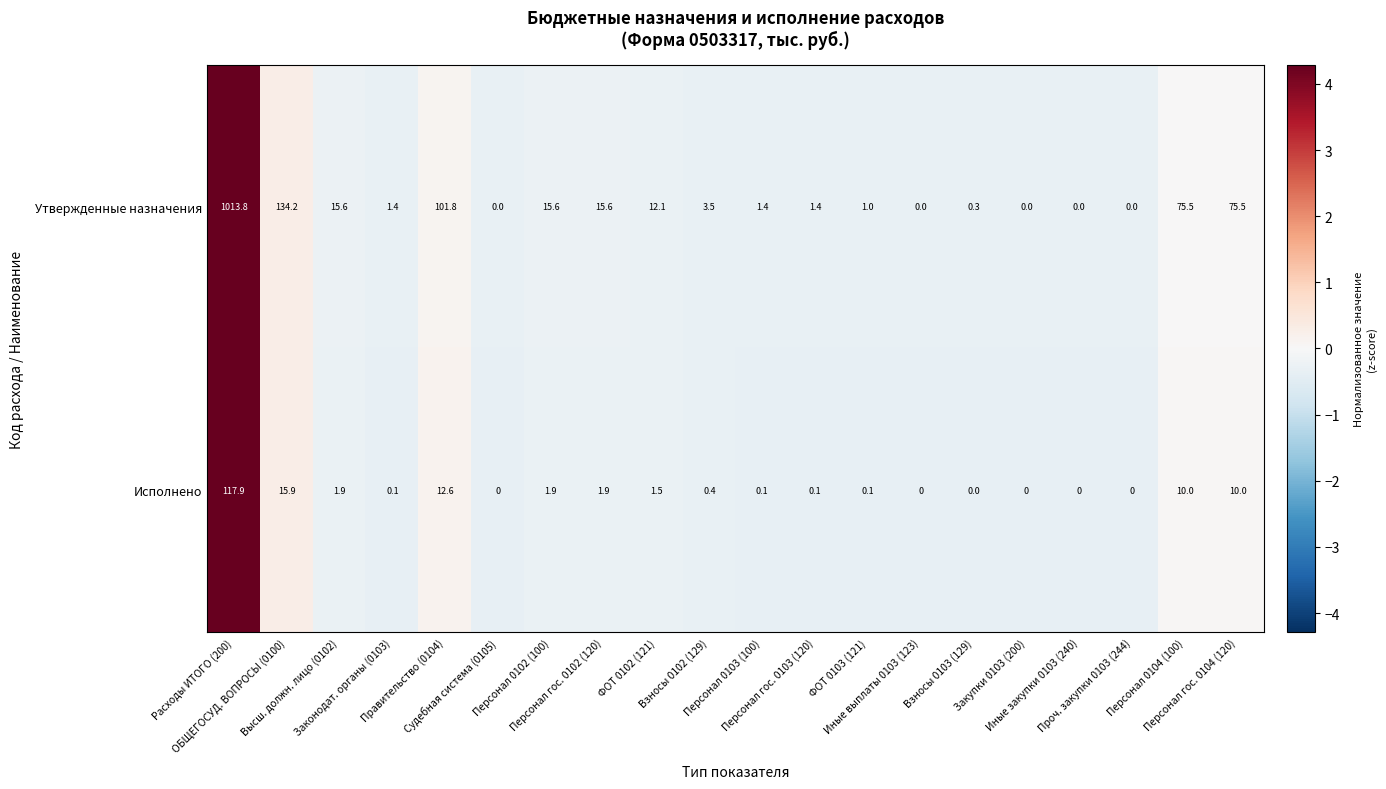

Which series has the largest total across all categories?

Утвержденные назначения